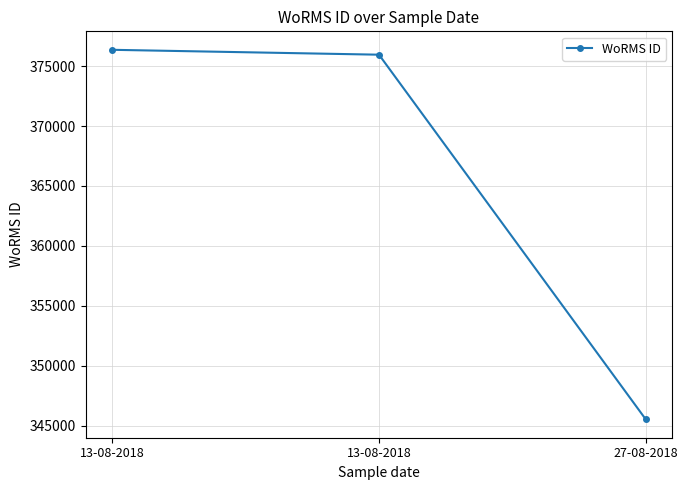

Reading right to left, transcribe all the data shown in this chart.

345528	375951	376359